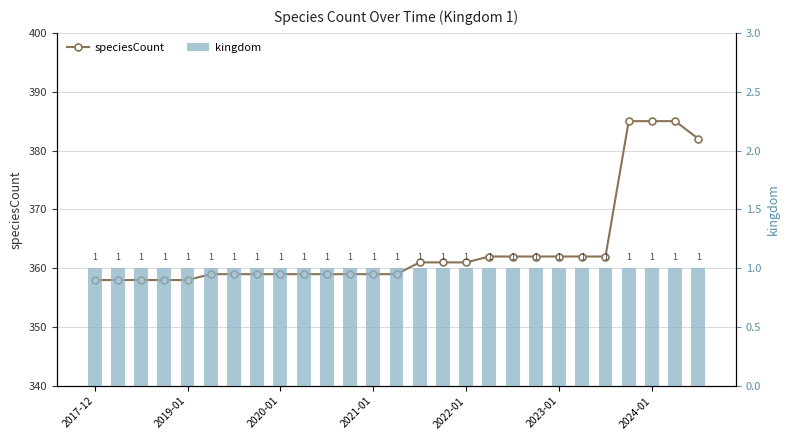

At which category does the chart reach its peak across all series?

23